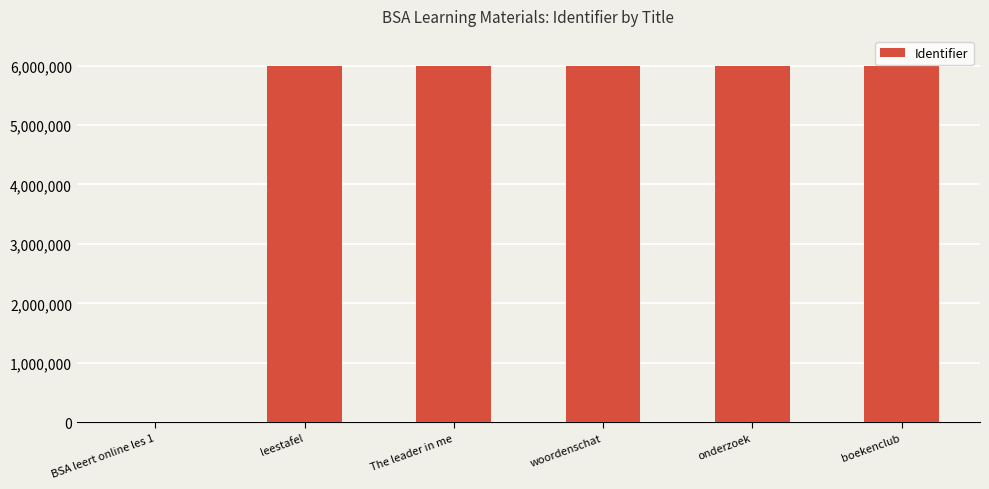

True or false: the data shows 5994372 at onderzoek.

True